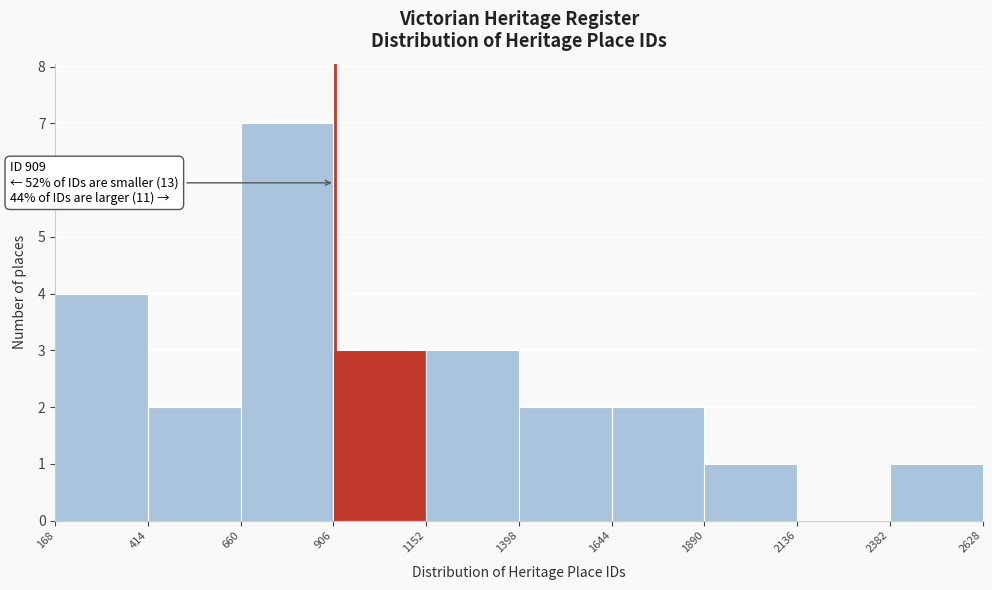

Which range on the x-axis has the tallest bar?

660 to 906